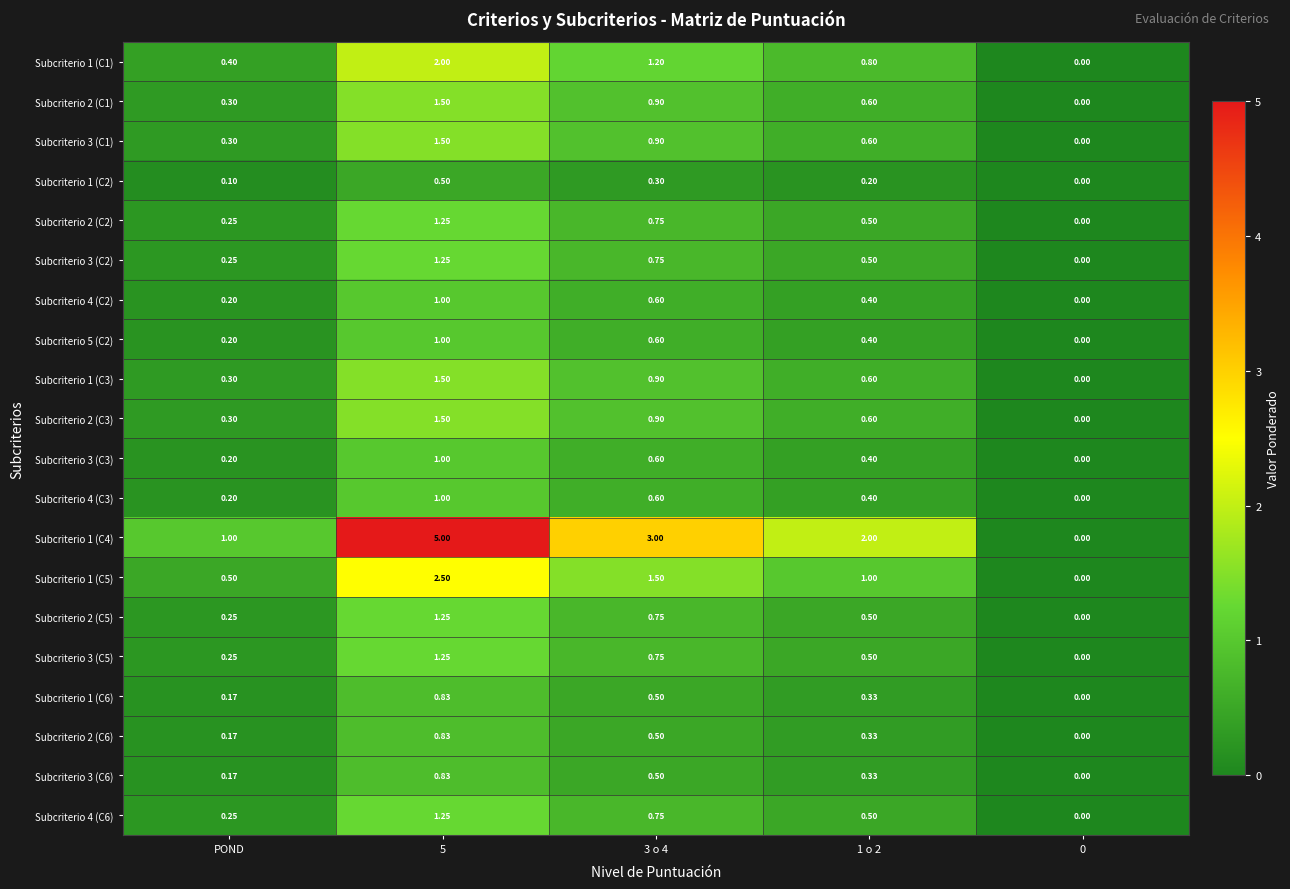

Between POND and 3 o 4, which series saw the biggest shift?

Subcriterio 1 (C4)